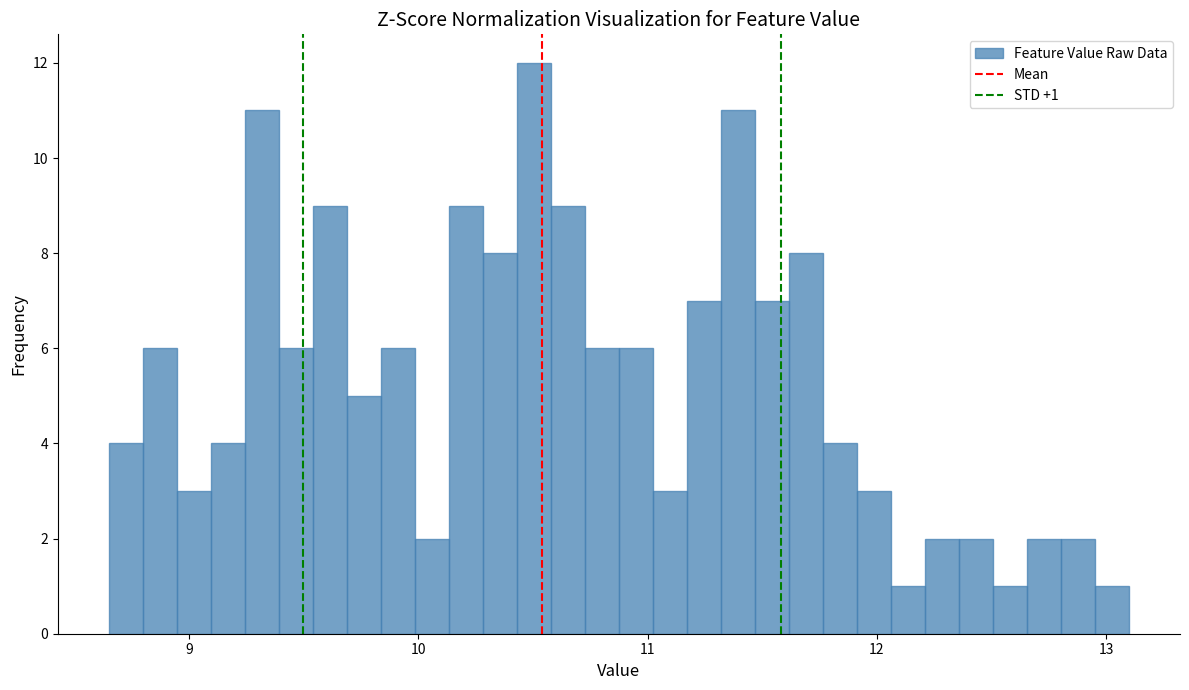

Around what value on the x-axis is the tallest bar? Give the approximate position of its centre, as read against the axis.

10.5